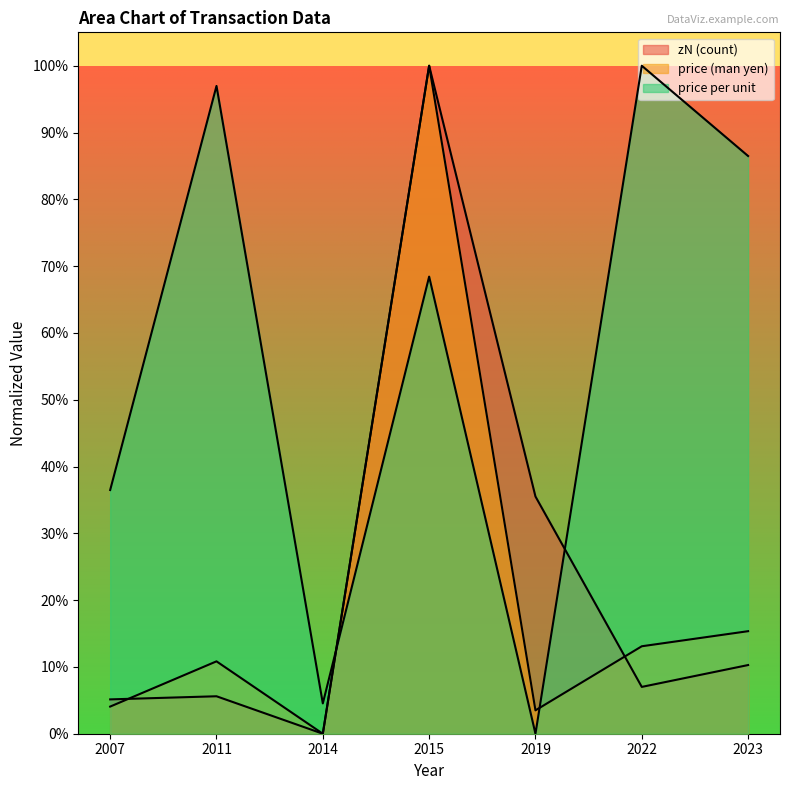

Which series has the largest total across all categories?

price per unit